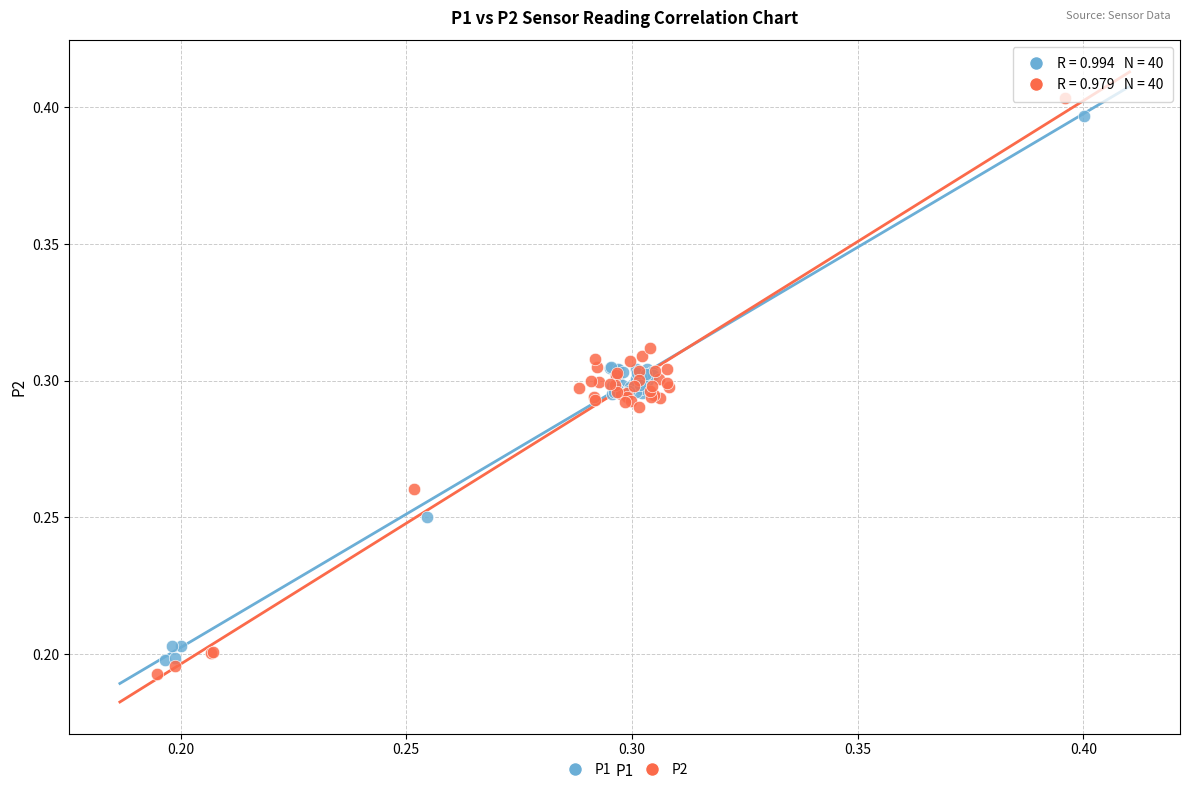

Which series contains the lowest Y value?

P2